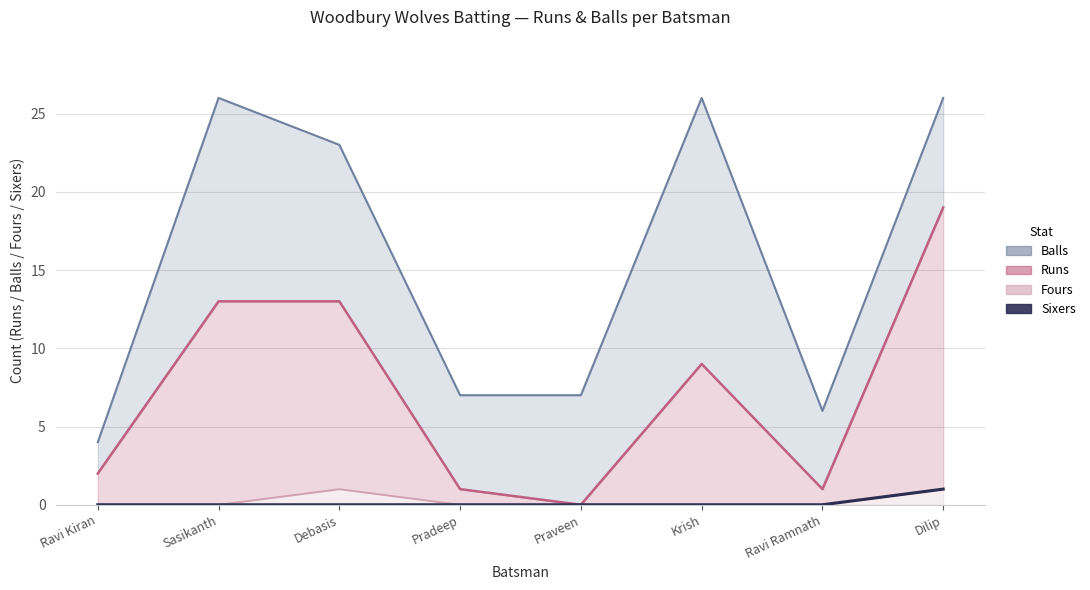

True or false: Runs (line) and Fours (line) cross at least once.

False